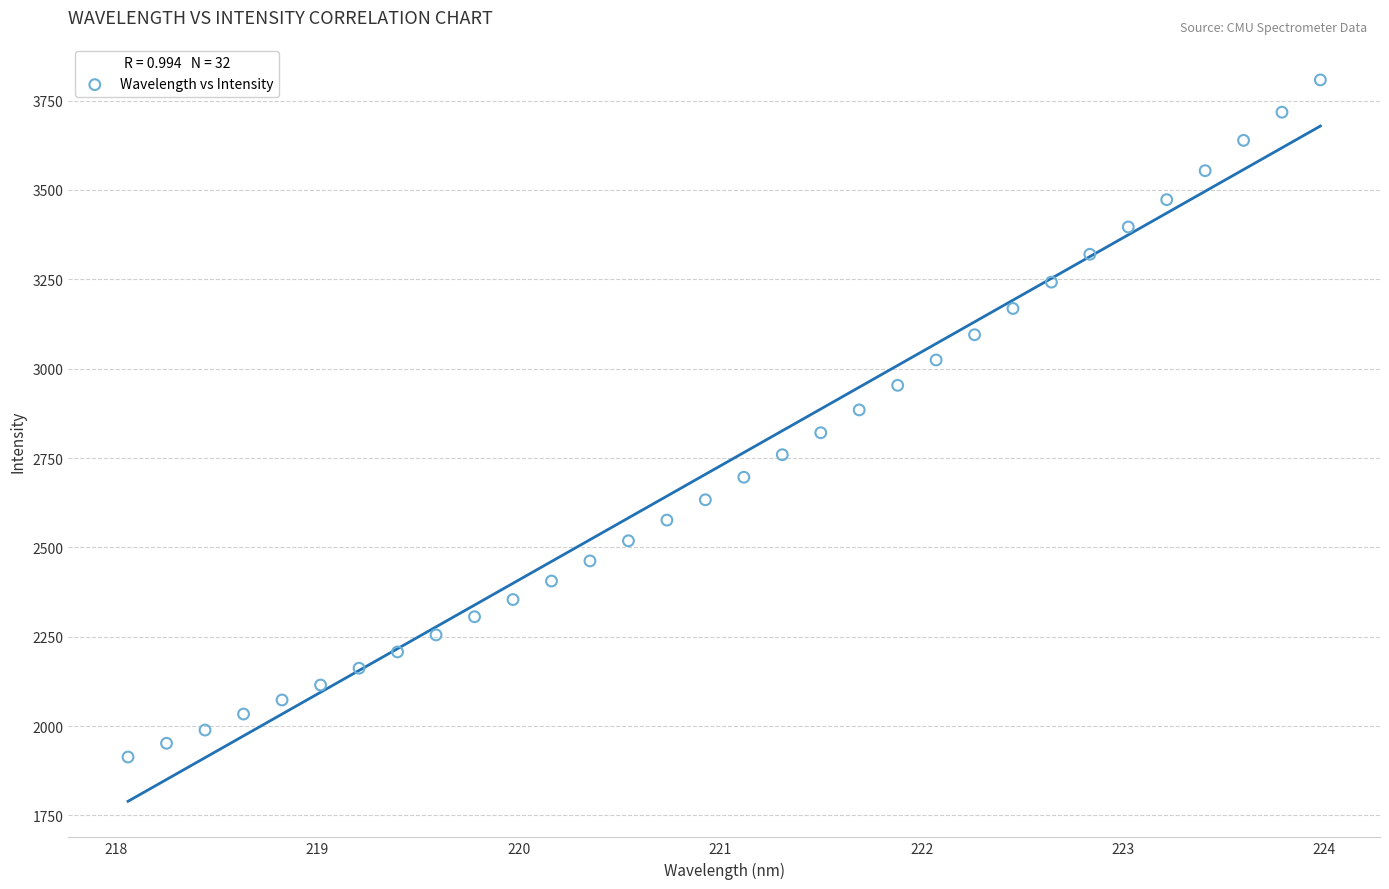

What is the range of Y values (max minus min)?

1894.4